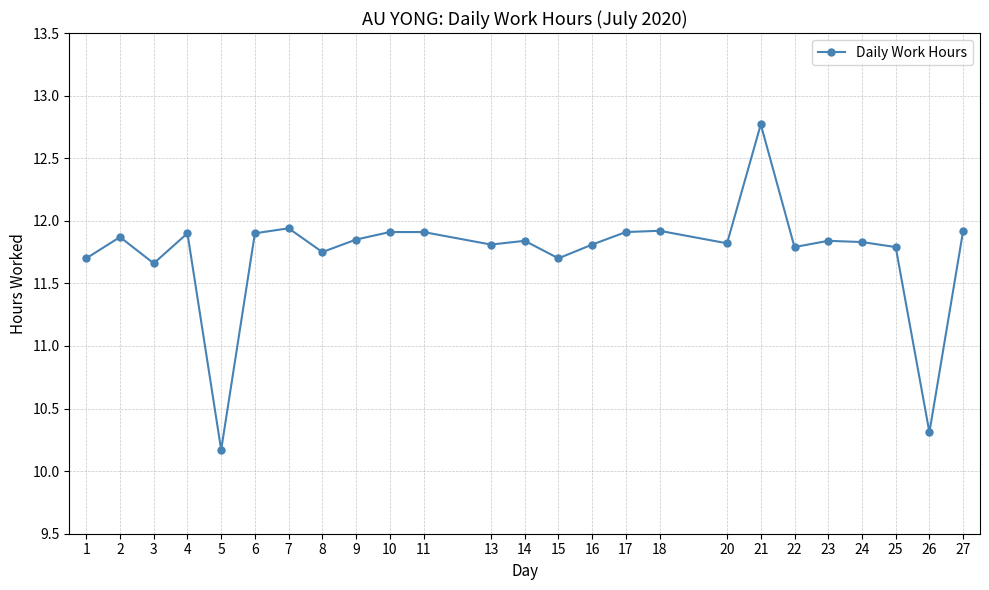

How many values exceed 11?

23